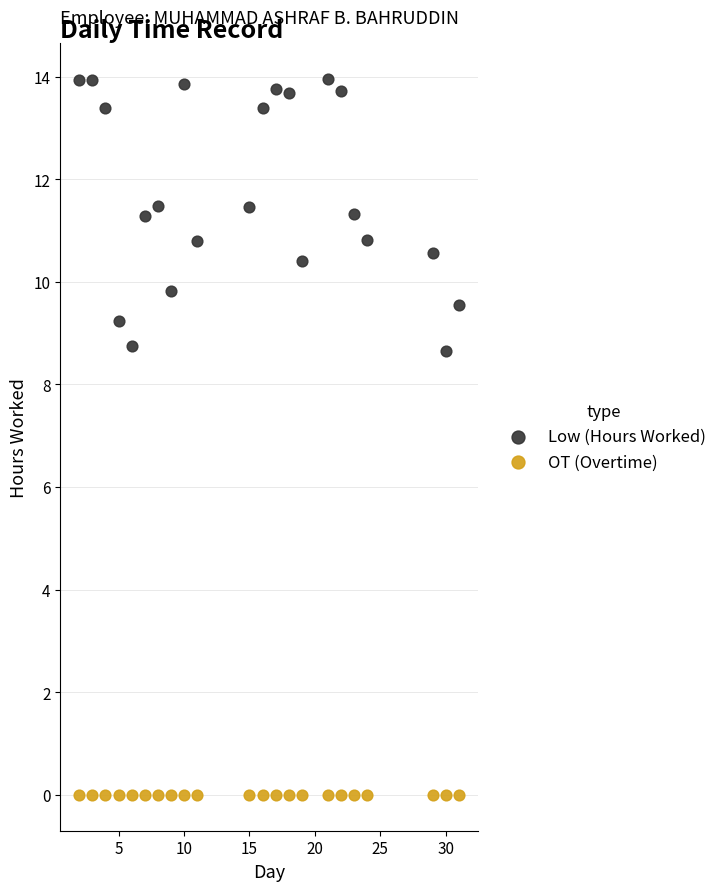

Which series reaches the maximum Y coordinate?

Low (Hours Worked)